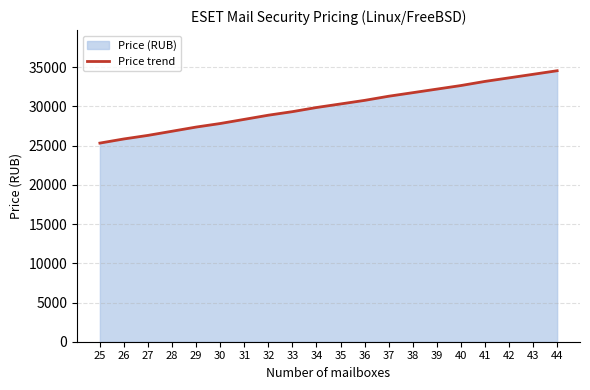

Rank the categories by value from highest to lowest.

44, 43, 42, 41, 40, 39, 38, 37, 36, 35, 34, 33, 32, 31, 30, 29, 28, 27, 26, 25